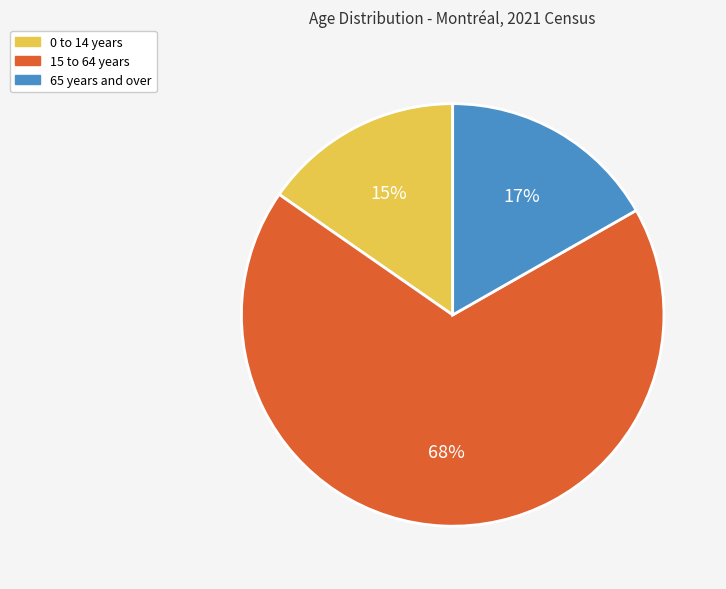

Is there a majority slice in this chart?

Yes